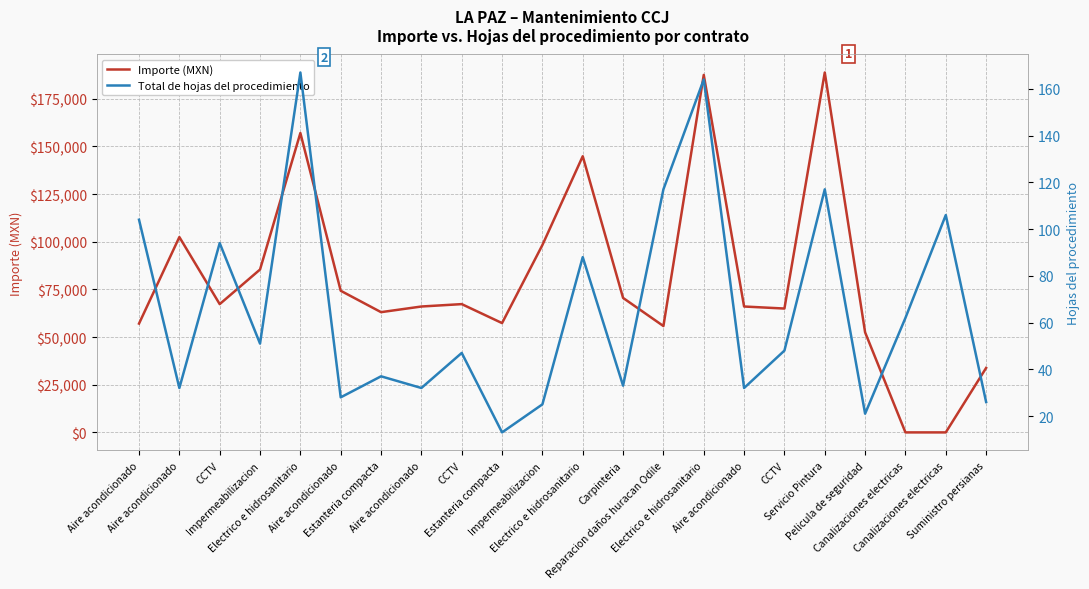

Reading left to right, transcribe all the data shown in this chart.

Importe (MXN): Aire acondicionado=57072.0	Aire acondicionado=102451.2	CCTV=67280.0	Impermeabilizacion=85427.0	Electrico e hidrosanitario=157011.8	Aire acondicionado=74286.4	Estanteria compacta=63065.7	Aire acondicionado=66027.2	CCTV=67280.0	Estanteria compacta=57331.8	Impermeabilizacion=98280.6	Electrico e hidrosanitario=144839.3	Carpinteria=70528.0	Reparacion daños huracan Odile=55782.4	Electrico e hidrosanitario=187494.1	Aire acondicionado=66027.2	CCTV=64960.0	Servicio Pintura=188768.8	Pelicula de seguridad=52476.1	Canalizaciones electricas=0.0	Canalizaciones electricas=0.0	Suministro persianas=33799.5
Total de hojas del procedimiento: Aire acondicionado=104.0	Aire acondicionado=32.0	CCTV=94.0	Impermeabilizacion=51.0	Electrico e hidrosanitario=167.0	Aire acondicionado=28.0	Estanteria compacta=37.0	Aire acondicionado=32.0	CCTV=47.0	Estanteria compacta=13.0	Impermeabilizacion=25.0	Electrico e hidrosanitario=88.0	Carpinteria=33.0	Reparacion daños huracan Odile=117.0	Electrico e hidrosanitario=164.0	Aire acondicionado=32.0	CCTV=48.0	Servicio Pintura=117.0	Pelicula de seguridad=21.0	Canalizaciones electricas=62.0	Canalizaciones electricas=106.0	Suministro persianas=26.0